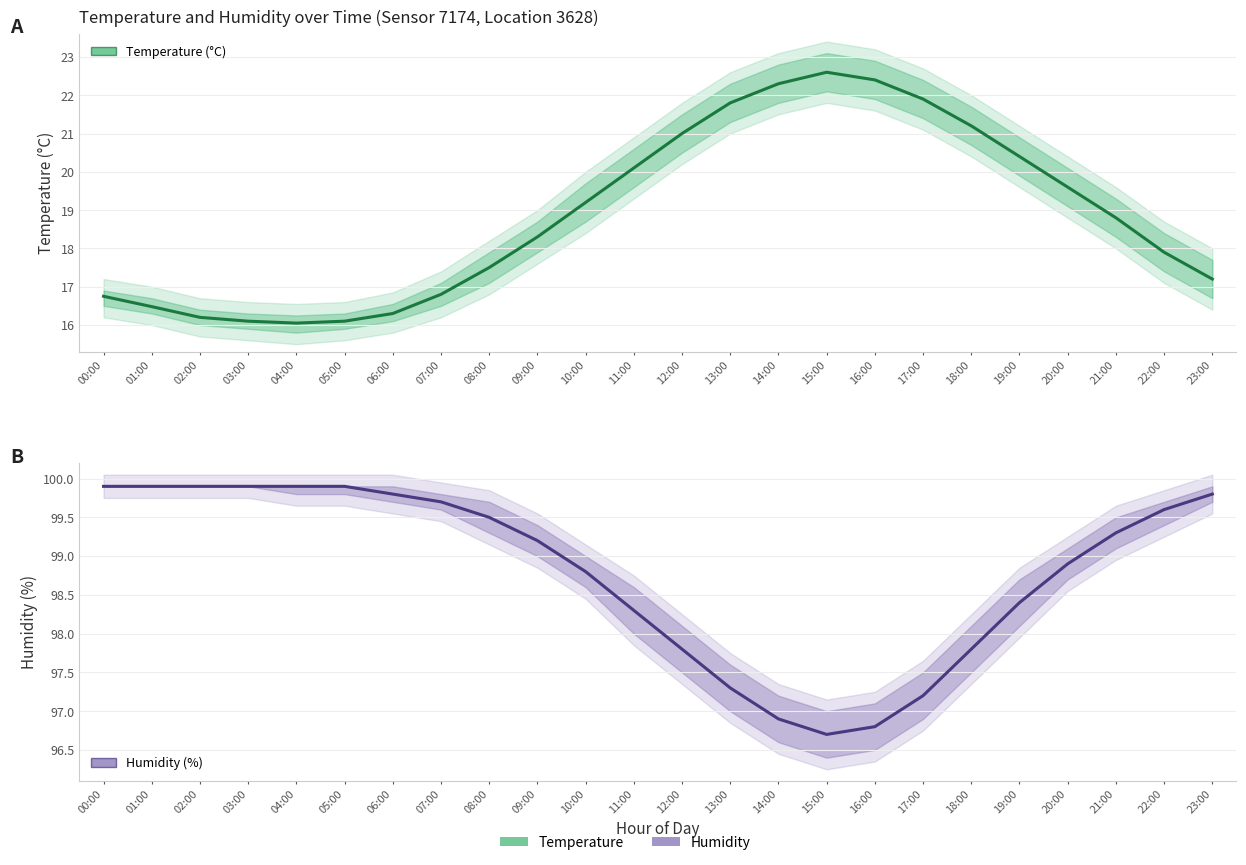

What is the label of the 16th point from the left?

15:00